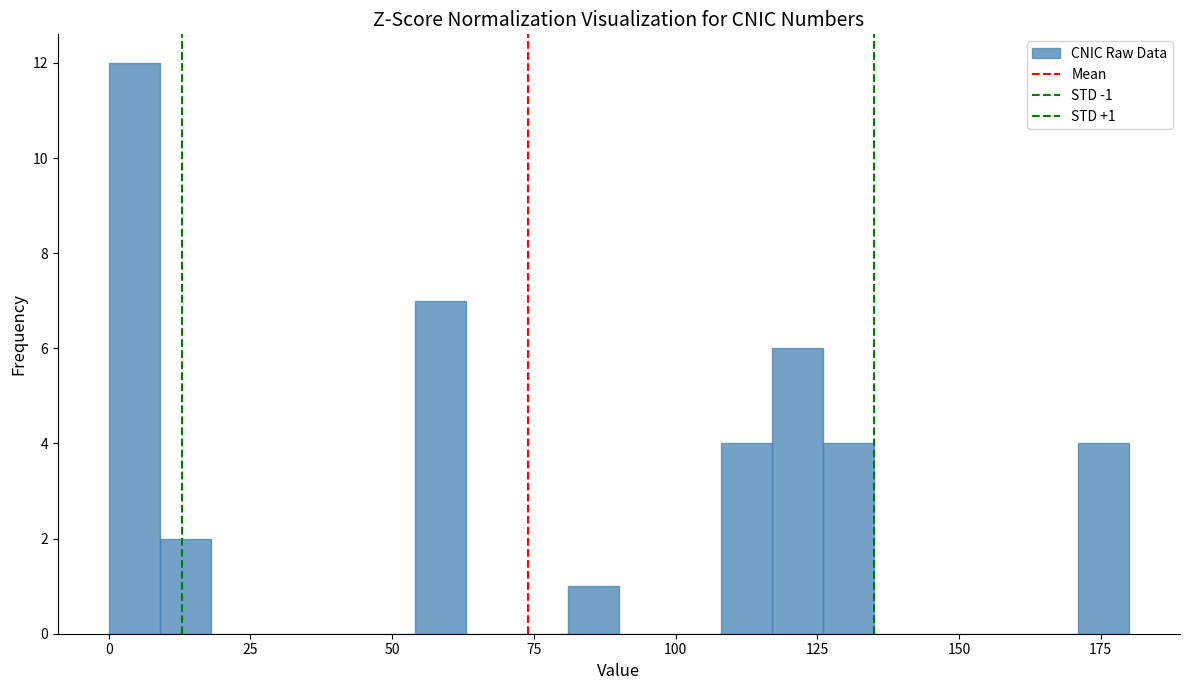

Read against the x-axis, roughly where is the centre of the tallest bar?

5